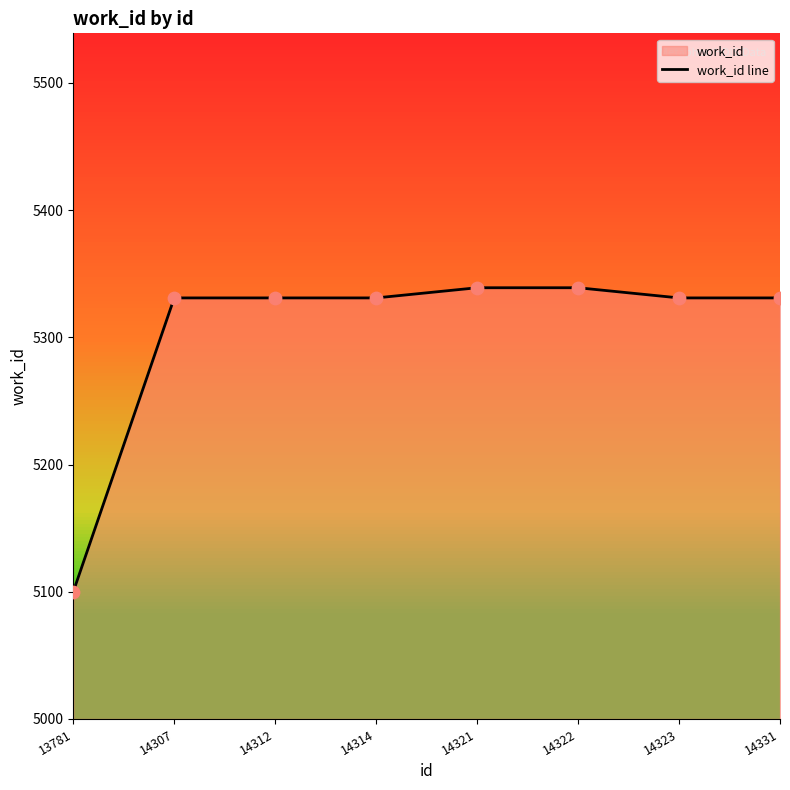

What is the ratio of the value at 14322 to the value at 14321?

1.0